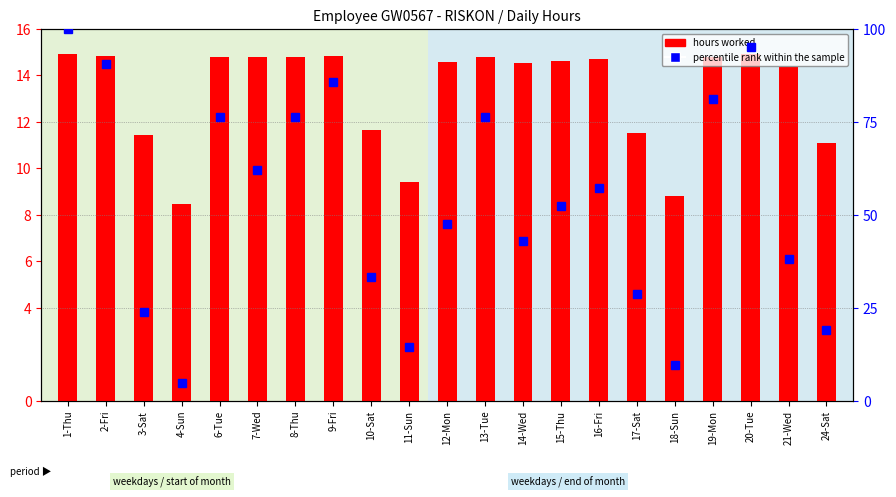

What is the sum of all hours worked values?

278.6